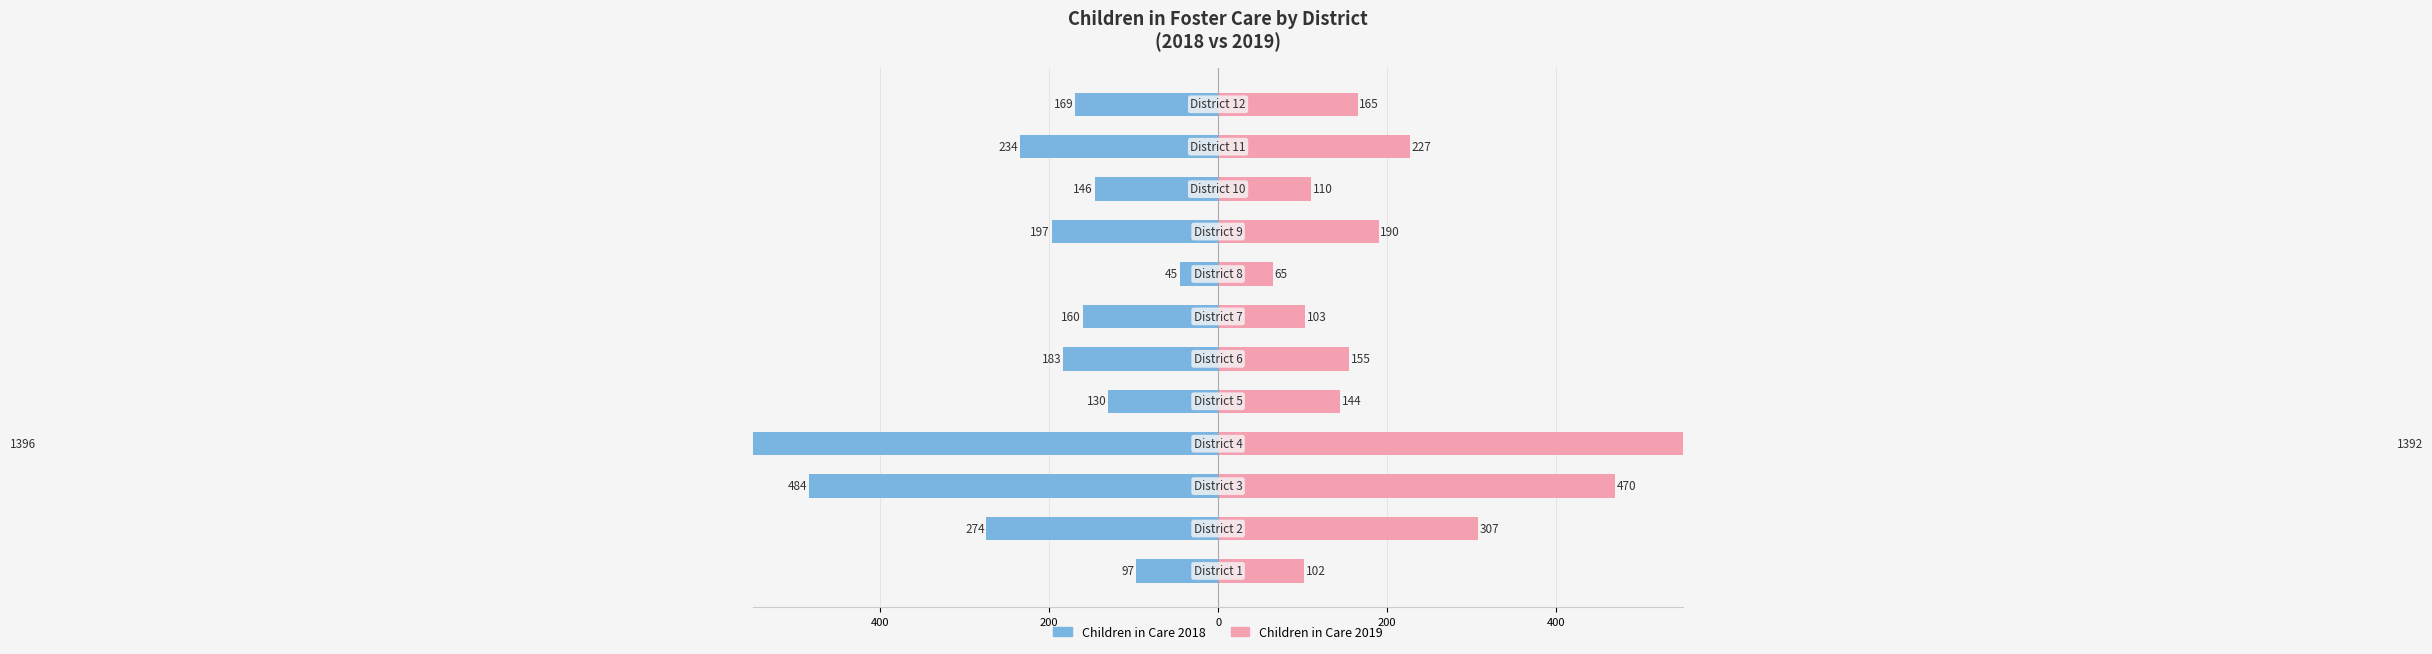

The Children in Care 2018 series shows -234 at 10. True or false?

True